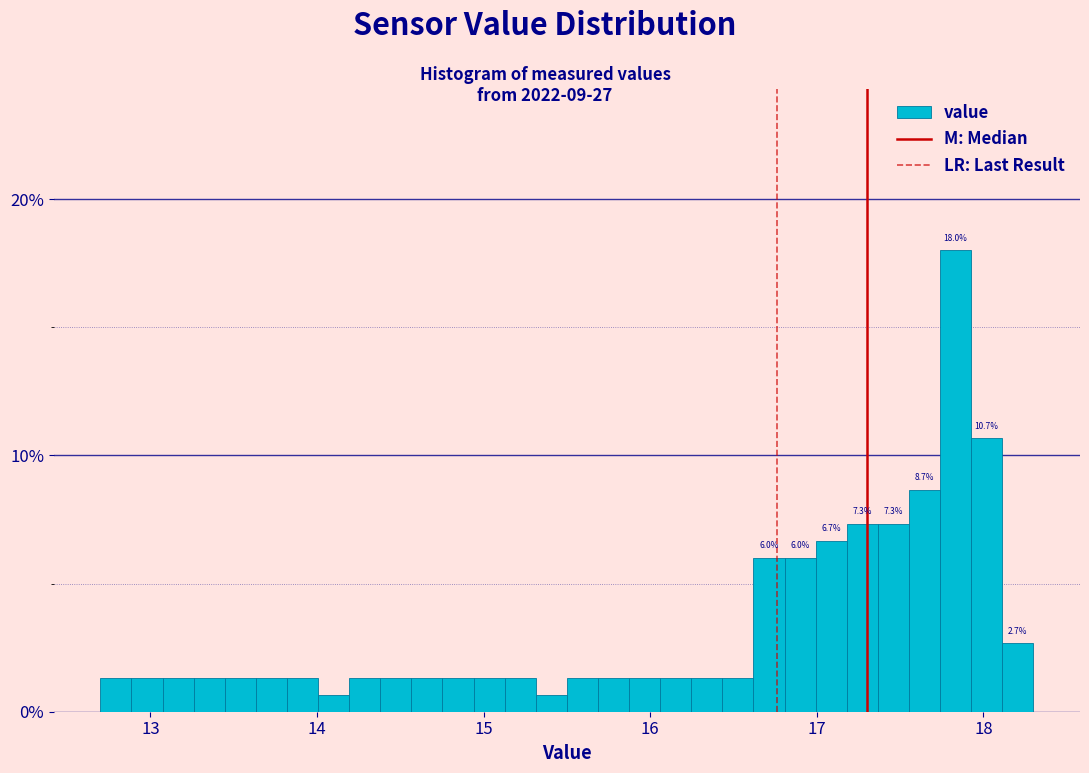

Around what value on the x-axis is the tallest bar? Give the approximate position of its centre, as read against the axis.

17.8